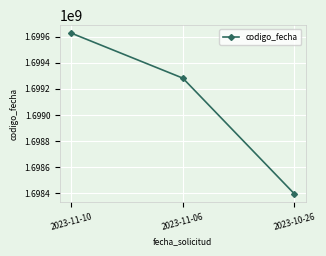

What is the label of the 3rd point from the left?

2023-10-26